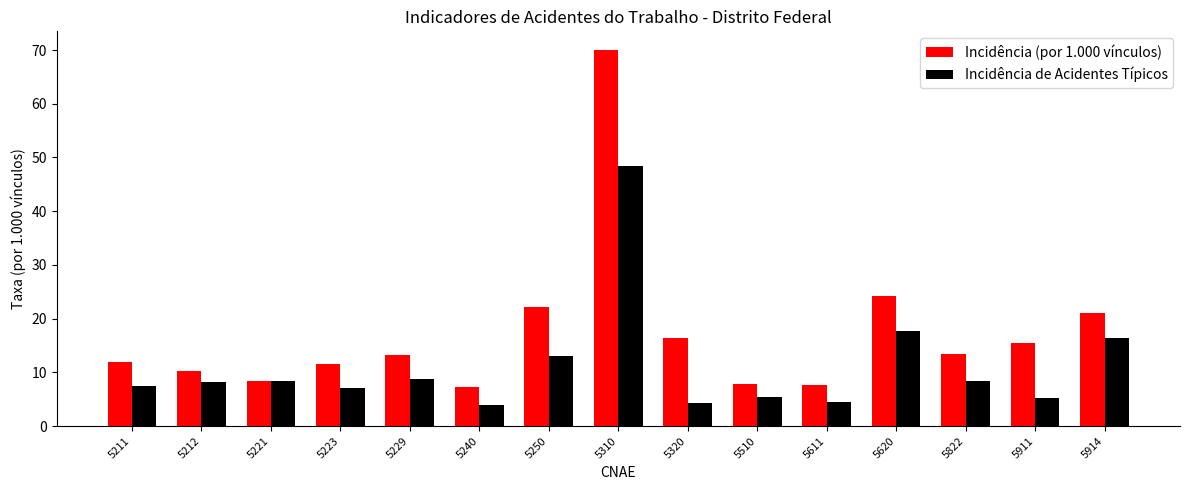

What is the average value of the Incidência de Acidentes Típicos series?

11.1